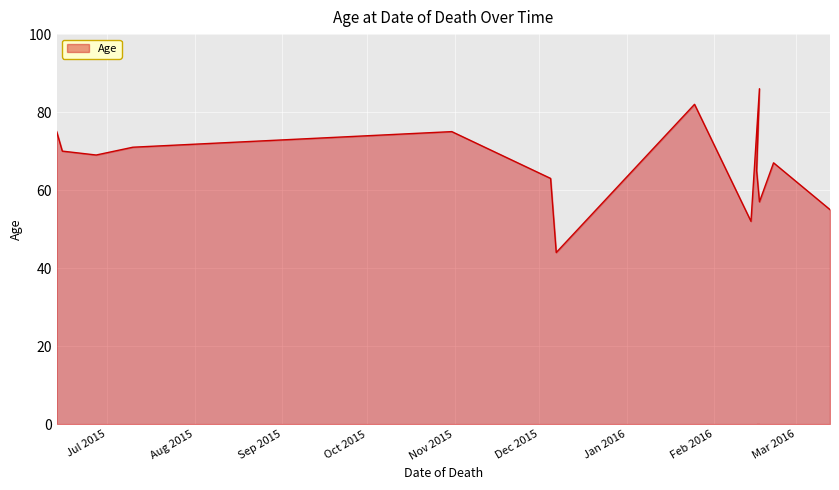

At which category does the chart reach its minimum across all series?

2015-12-07